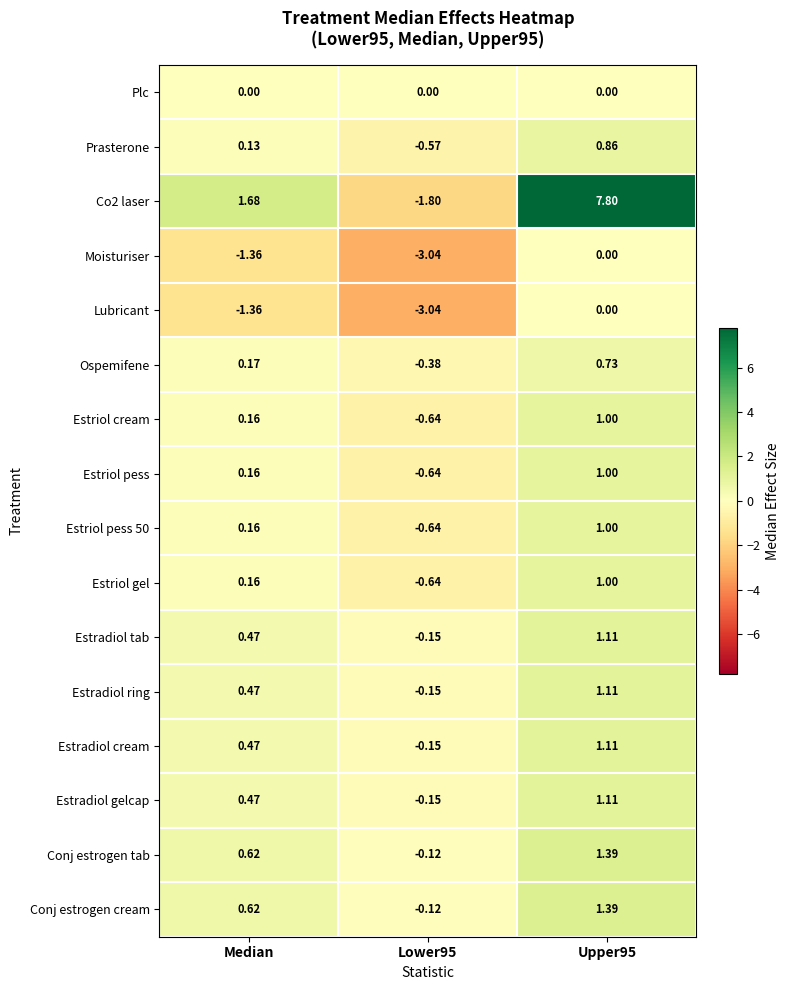

Where does the Estriol pess 50 series first go above 0?

Median